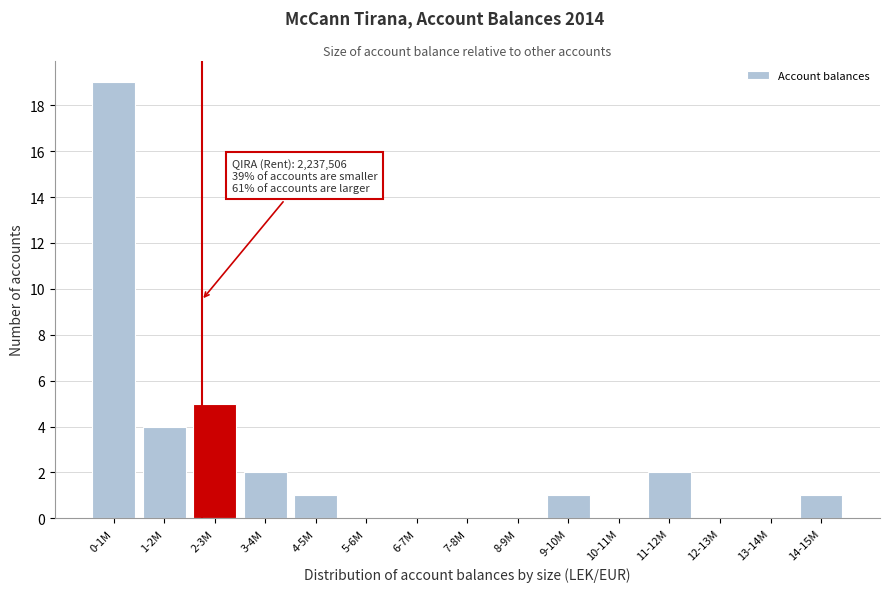

Reading right to left, transcribe all the data shown in this chart.

14-15M=1	13-14M=0	12-13M=0	11-12M=2	10-11M=0	9-10M=1	8-9M=0	7-8M=0	6-7M=0	5-6M=0	4-5M=1	3-4M=2	2-3M=5	1-2M=4	0-1M=19